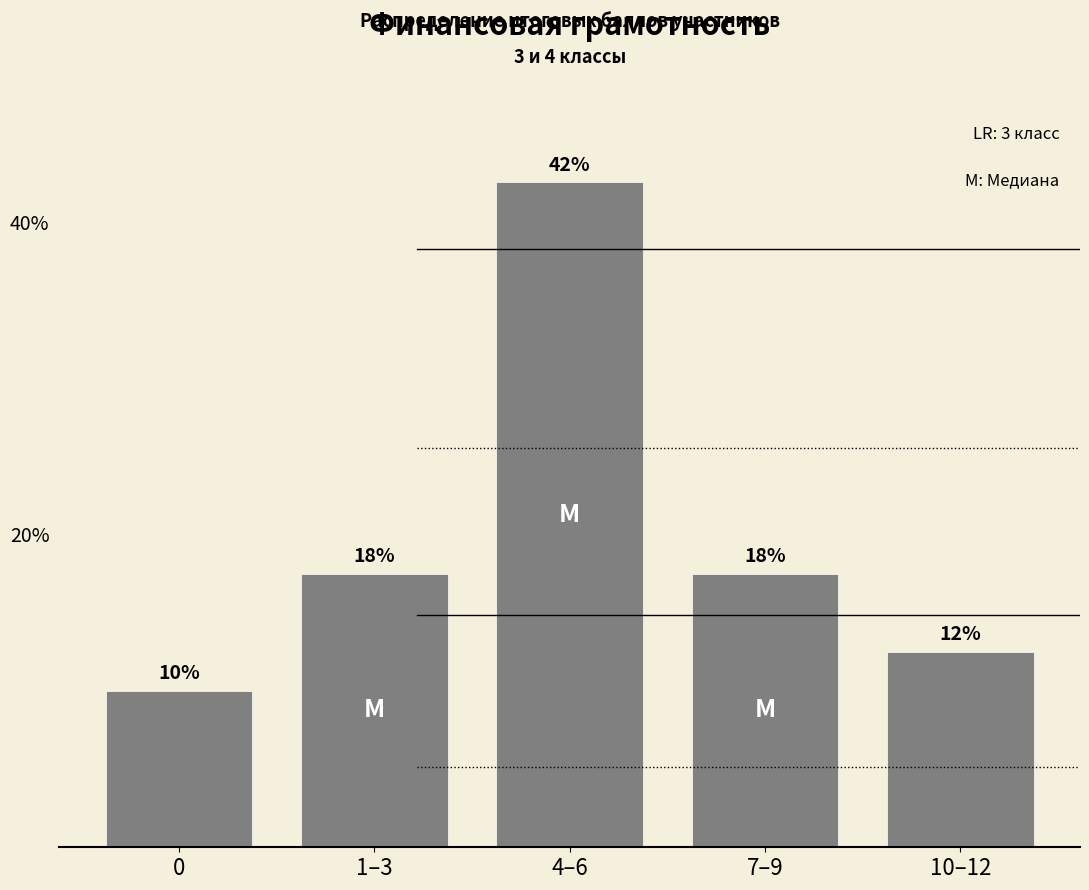

Are the bars horizontal?

No